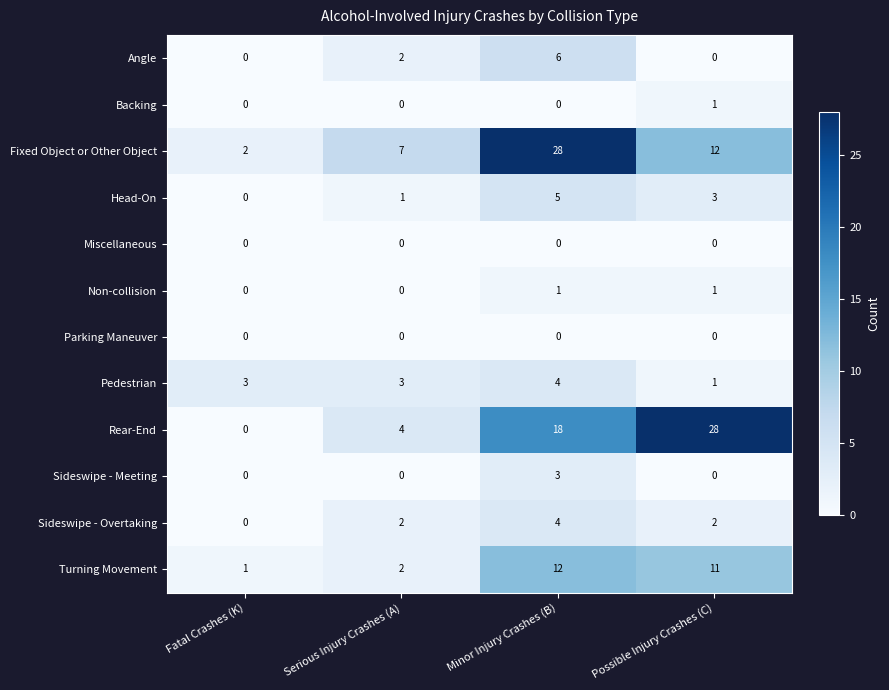

What is the difference between the Turning Movement values at Fatal Crashes (K) and Minor Injury Crashes (B)?

11